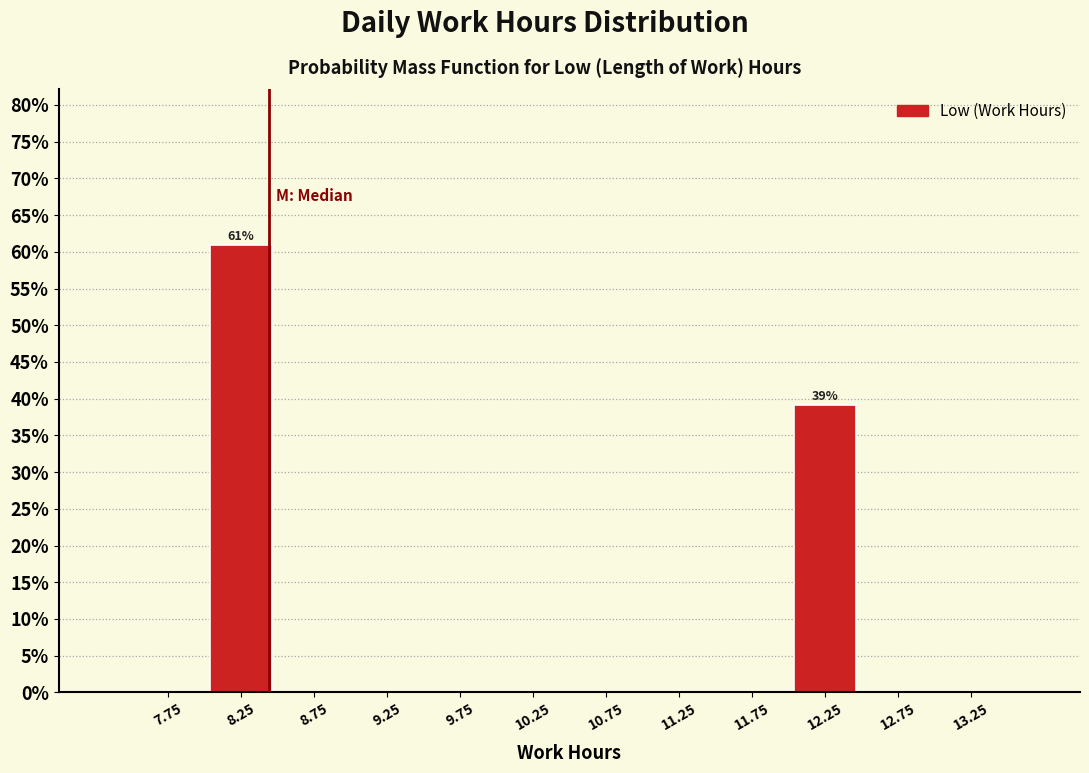

Which range on the x-axis has the tallest bar?

8.0 to 8.5